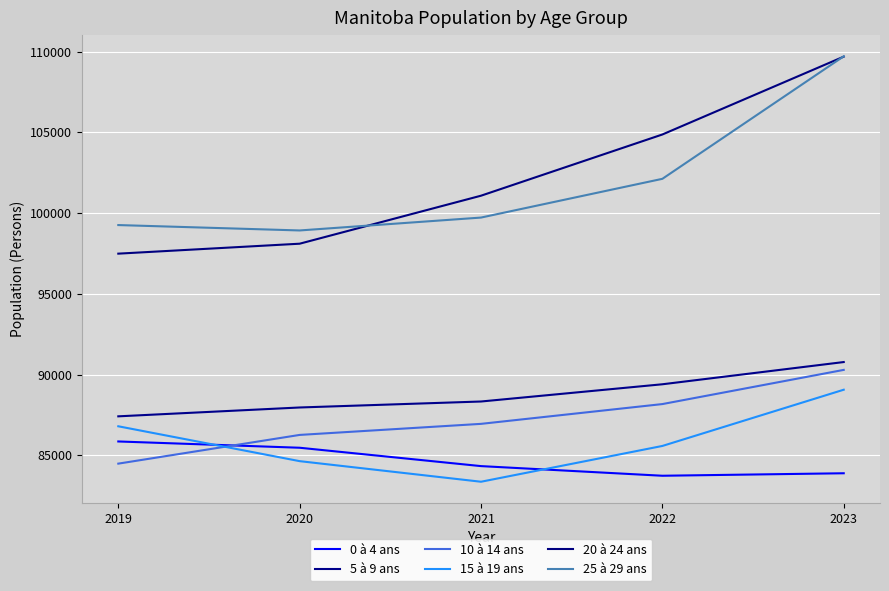

How many interior local valleys does the 15 à 19 ans series have?

1